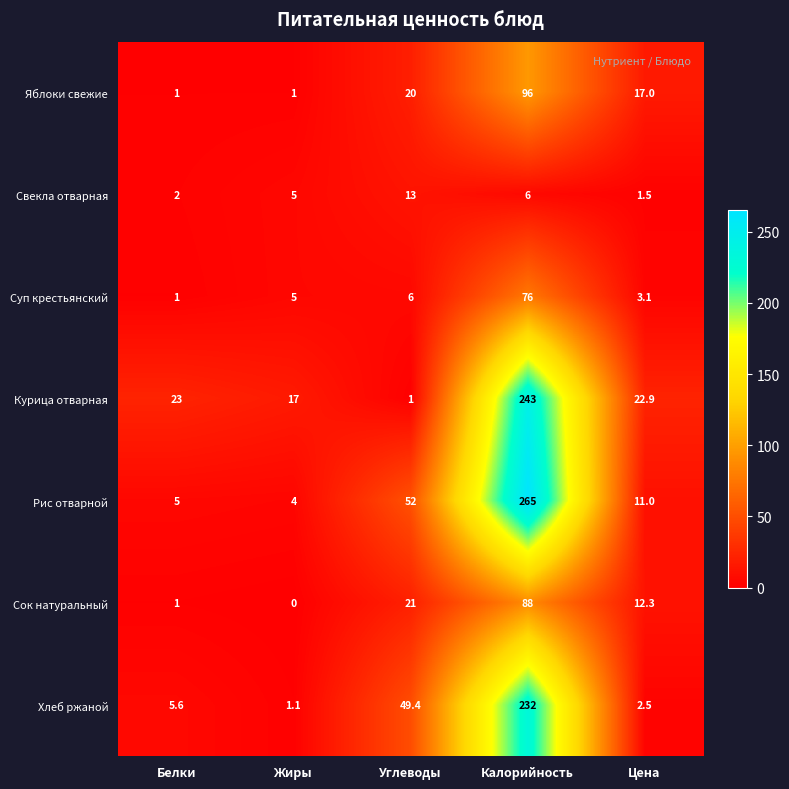

At Углеводы, list the series in order from largest to smallest.

Рис отварной, Хлеб ржаной, Сок натуральный, Яблоки свежие, Свекла отварная, Суп крестьянский, Курица отварная